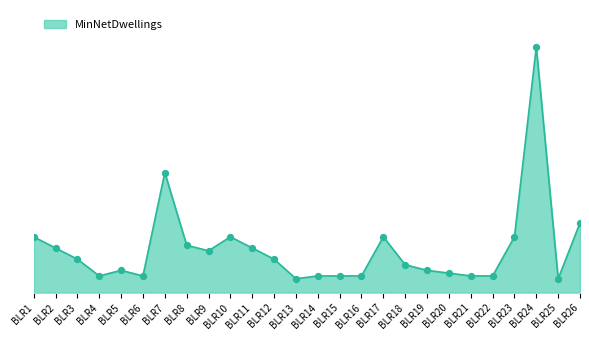

Which has a higher value, BLR24 or BLR9?

BLR24